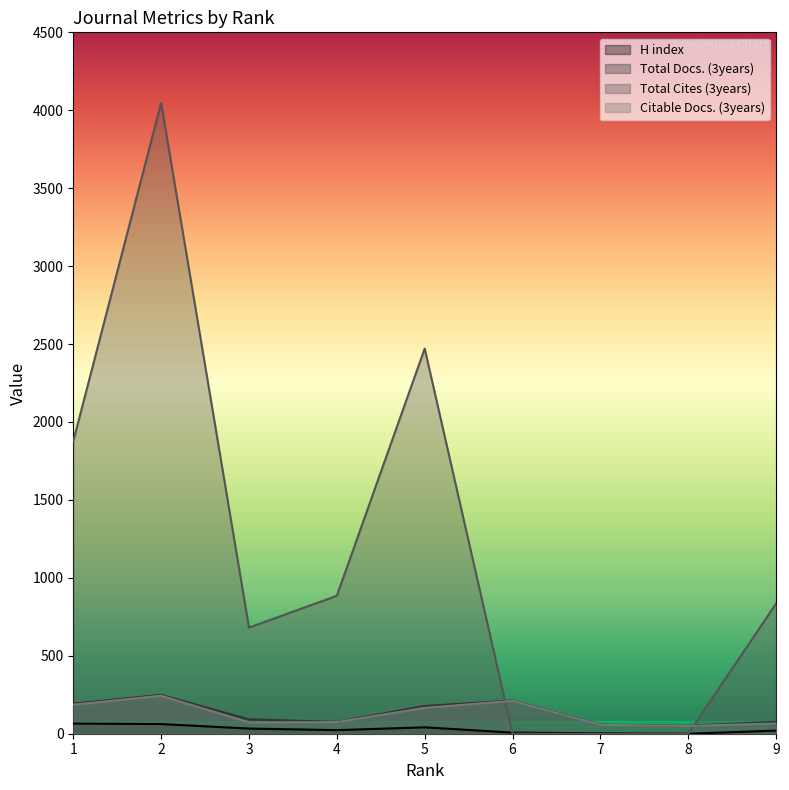

How many lines are shown in the chart?

4